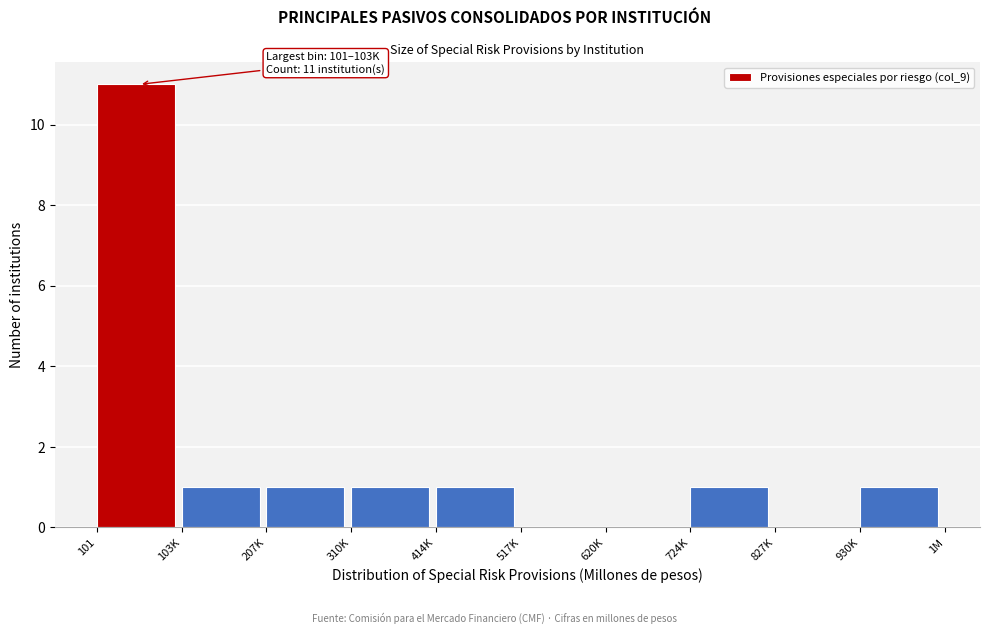

Reading left to right, transcribe all the data shown in this chart.

101=11	103K=1	207K=1	310K=1	414K=1	517K=0	620K=0	724K=1	827K=0	930K=1